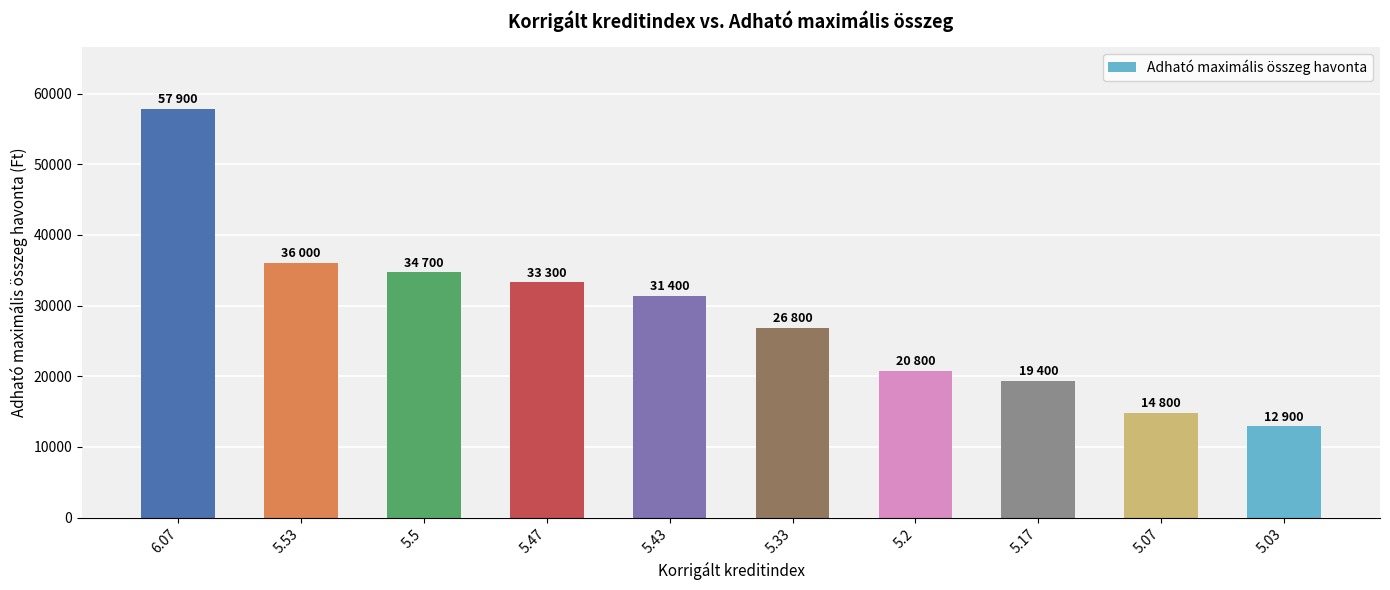

What is the difference between the values at 5.33 and 6.07?

31100